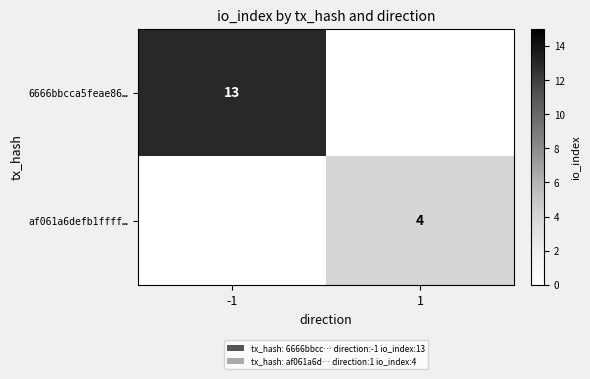

The value of 6666bbcca5feae86… at -1 is 7. True or false?

False